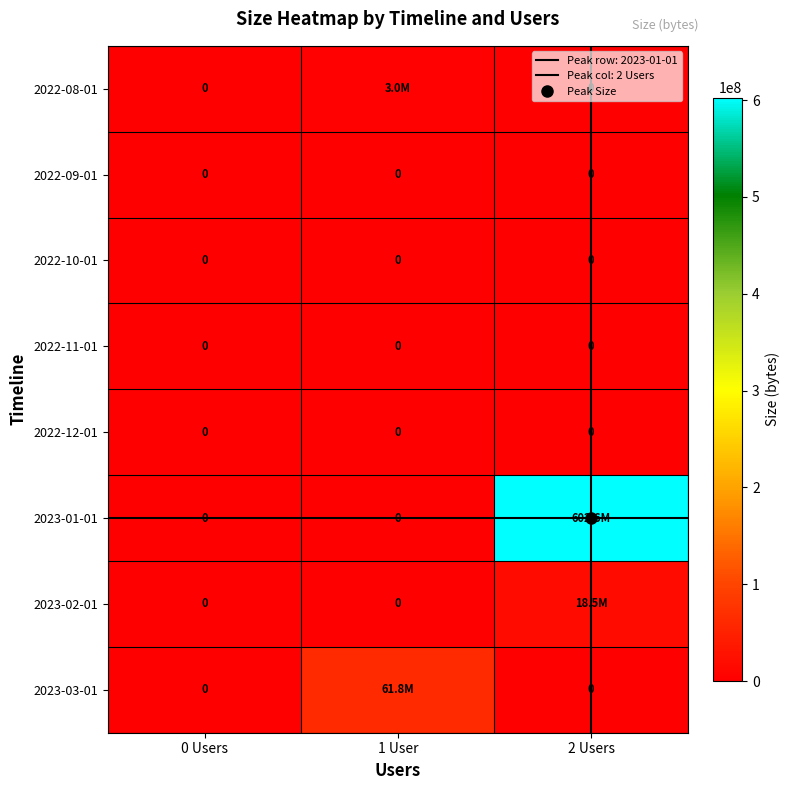

Which series has the widest spread of values?

2023-01-01